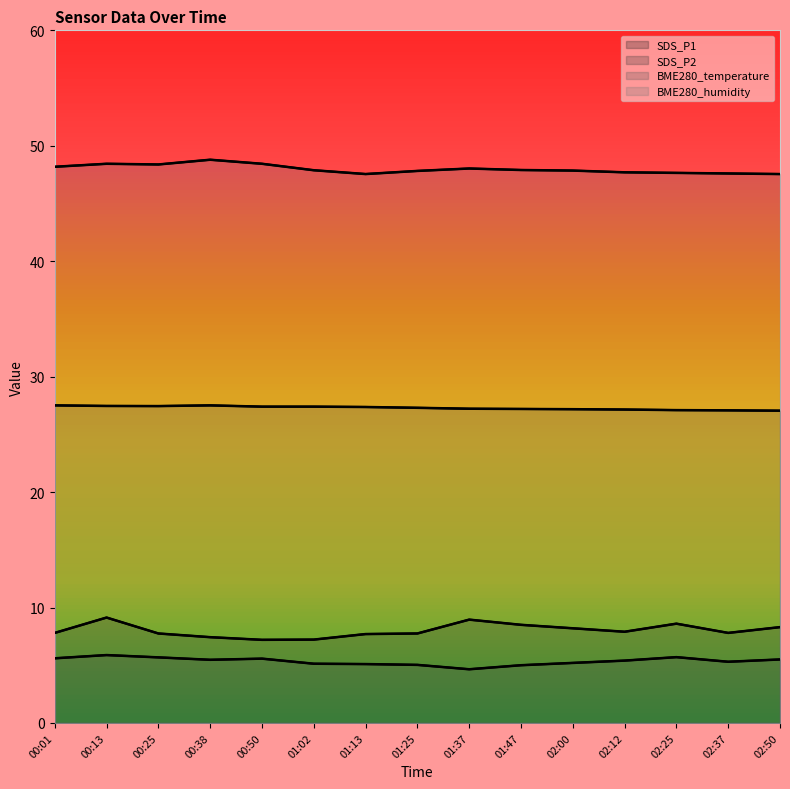

How many lines are shown in the chart?

4